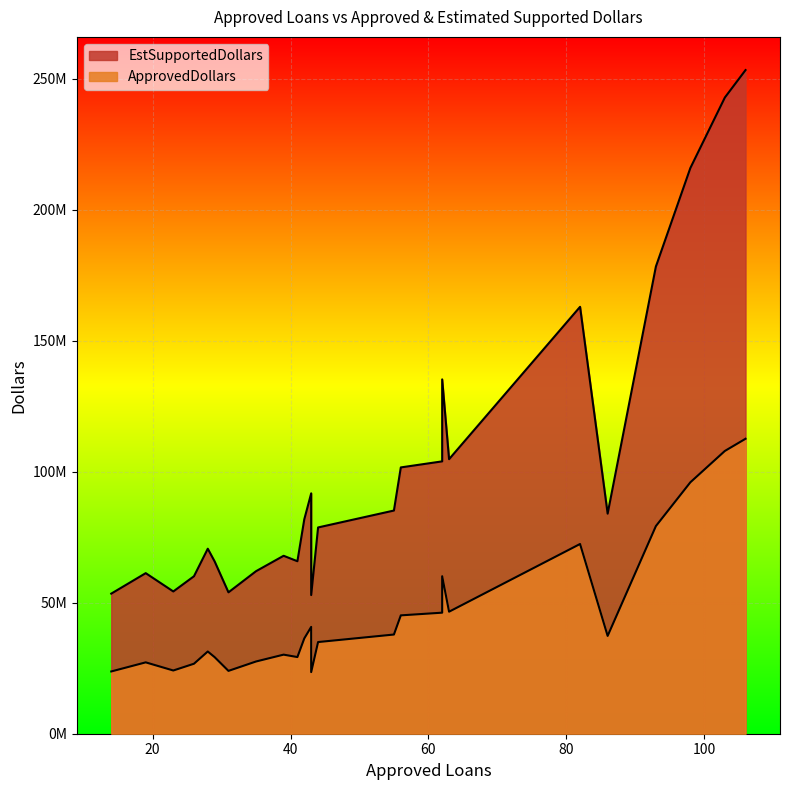

Which category has the lowest value across all series?

43